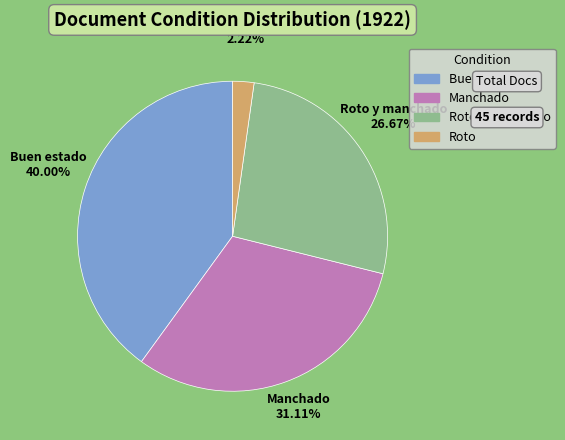

The Roto y manchado slice represents 27% of the pie. True or false?

True